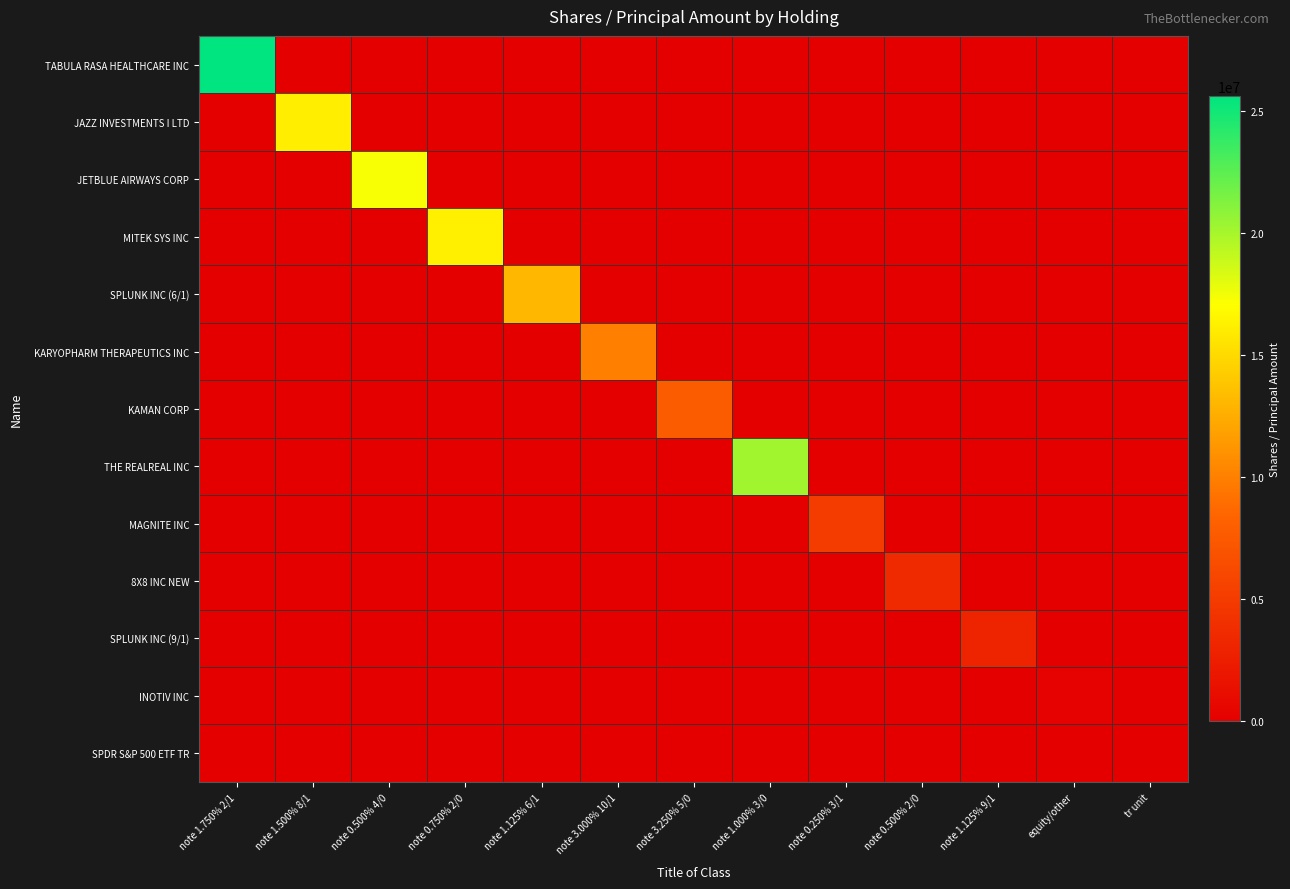

How many series are shown in this chart?

13